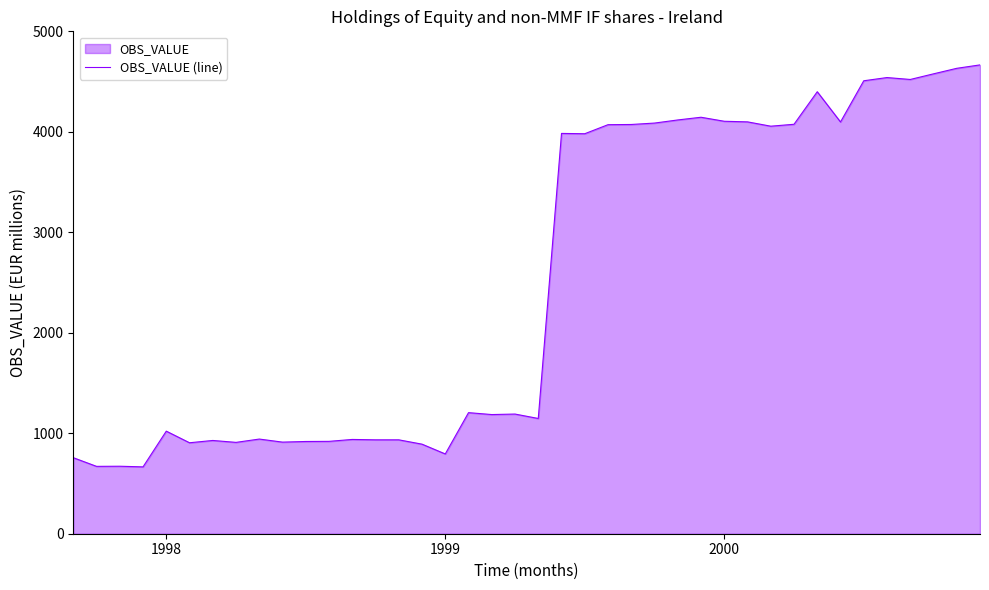

Between 22 and 19, which is larger?

22